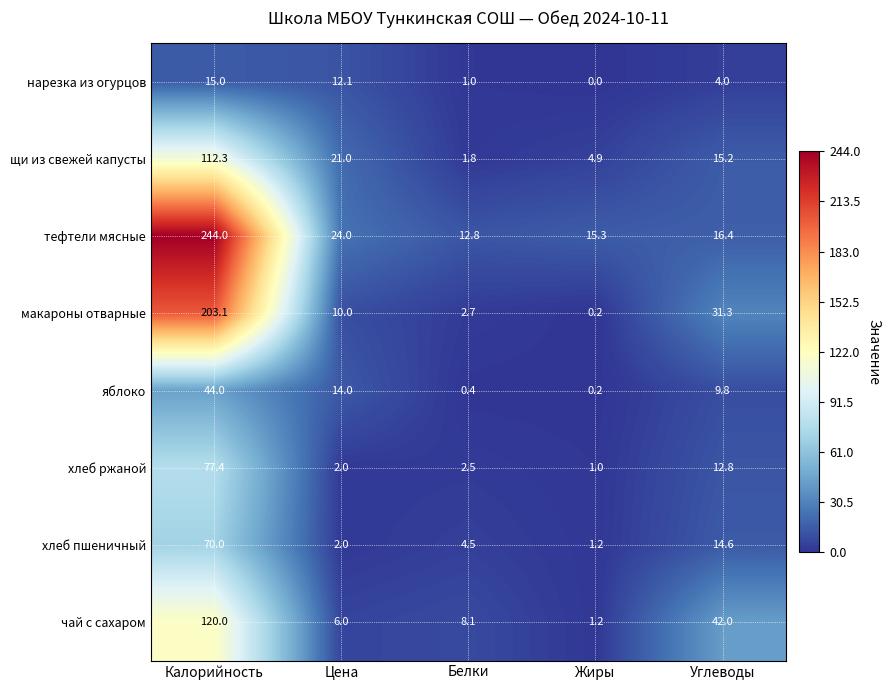

At which label does хлеб ржаной first exceed 2?

Калорийность